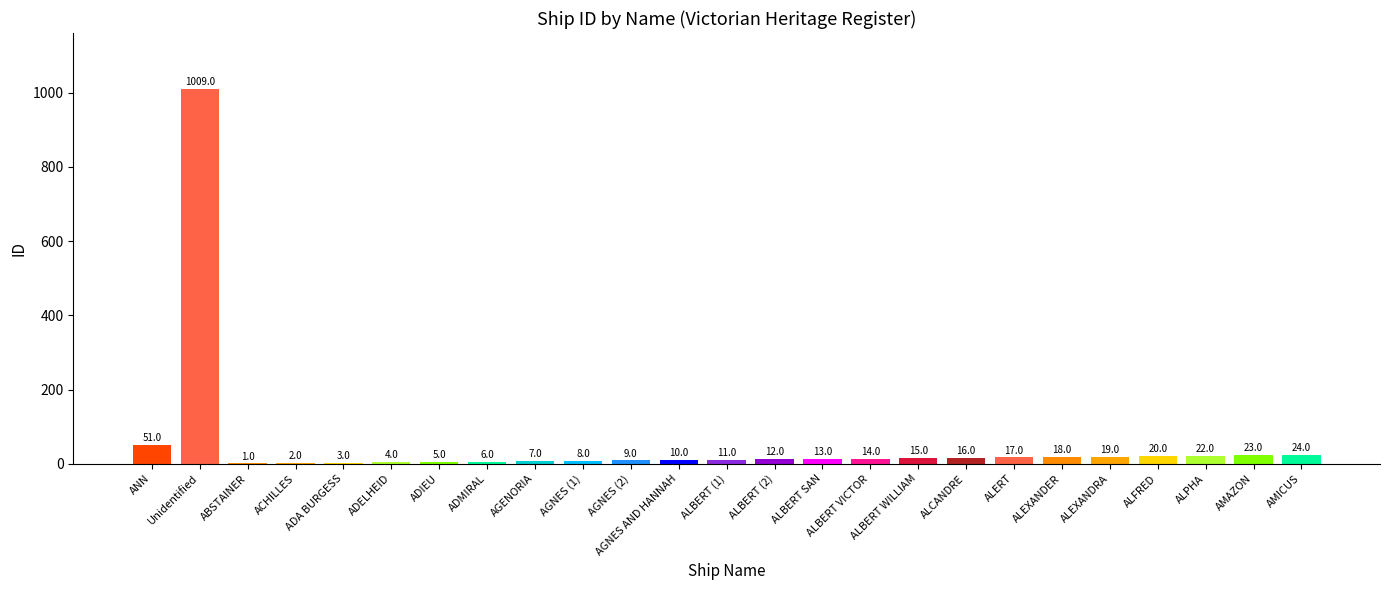

What is the greatest value displayed?

1009